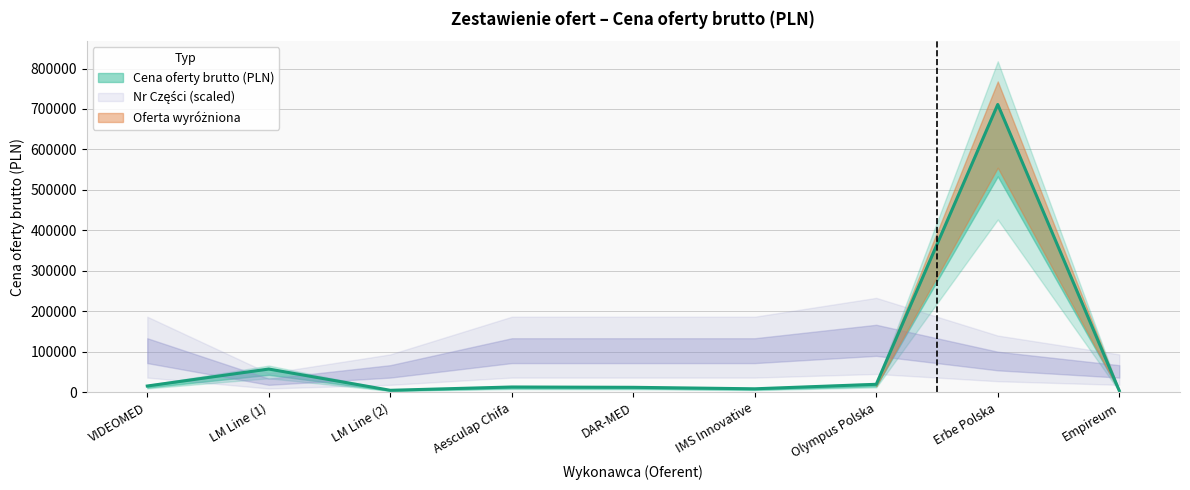

Reading left to right, transcribe all the data shown in this chart.

VIDEOMED=15036.8	LM Line (1)=57004.6	LM Line (2)=4438.0	Aesculap Chifa=12595.9	DAR-MED=11807.6	IMS Innovative=8147.8	Olympus Polska=19278.0	Erbe Polska=711127.1	Empireum=3557.5